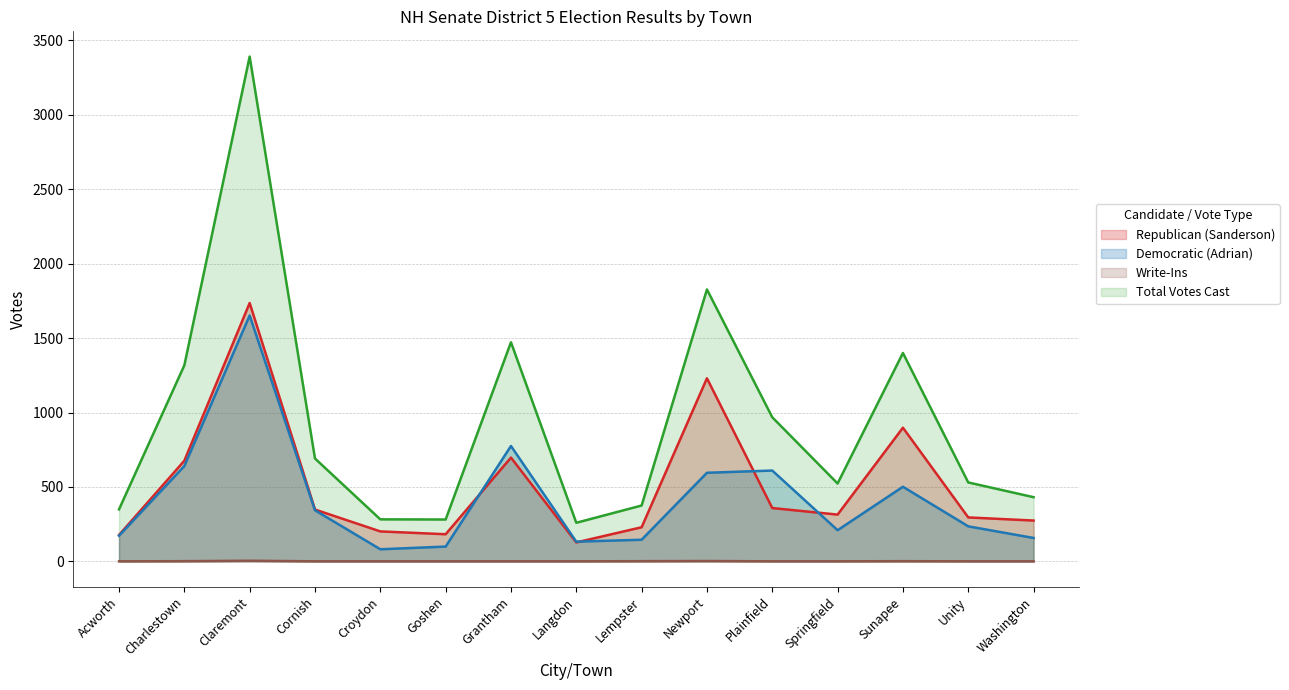

Is it true that Write-Ins equals 0 at Cornish?

True